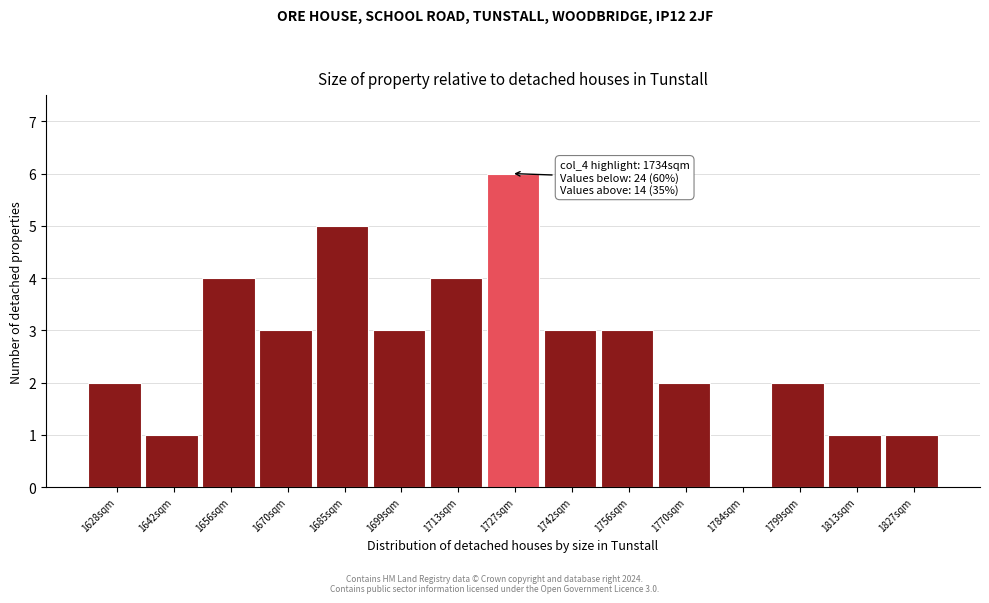

Reading right to left, transcribe all the data shown in this chart.

1827sqm=1	1813sqm=1	1799sqm=2	1784sqm=0	1770sqm=2	1756sqm=3	1742sqm=3	1727sqm=6	1713sqm=4	1699sqm=3	1685sqm=5	1670sqm=3	1656sqm=4	1642sqm=1	1628sqm=2